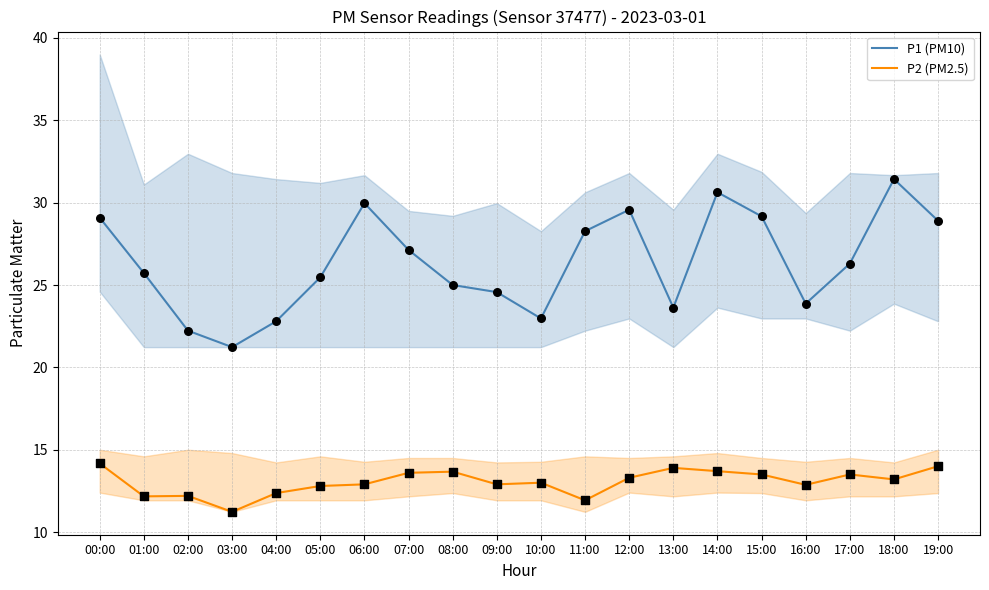

Which series contains the lowest Y value?

P2 (PM2.5)